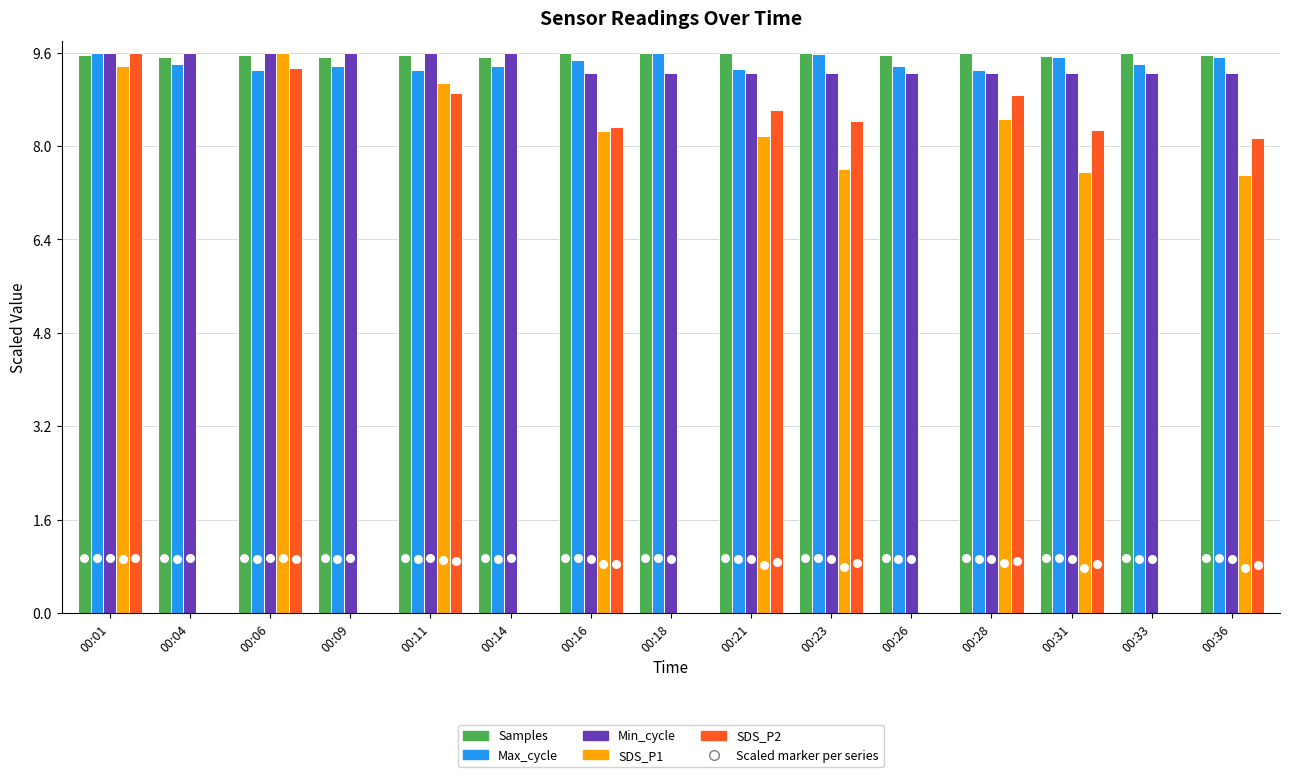

Is the value of Min_cycle at 00:33 greater than the value of Max_cycle at 00:14?

No